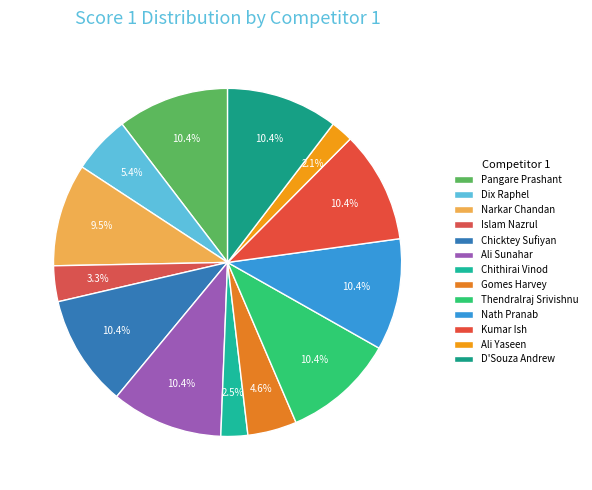

Rank the categories by value from lowest to highest.

Ali Yaseen, Chithirai Vinod, Islam Nazrul, Gomes Harvey, Dix Raphel, Narkar Chandan, Pangare Prashant, Chicktey Sufiyan, Ali Sunahar, Thendralraj Srivishnu, Nath Pranab, Kumar Ish, D'Souza Andrew